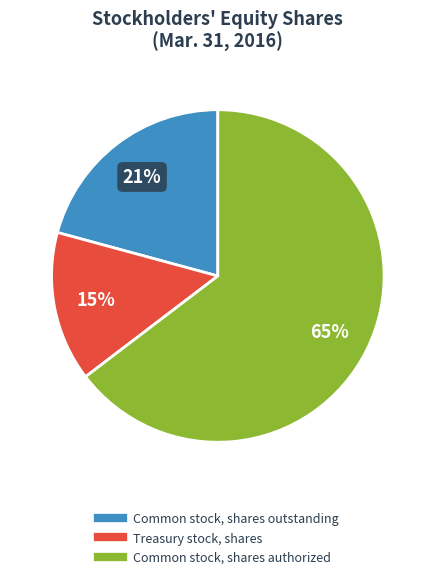

Which slice is the largest?

Common stock, shares authorized